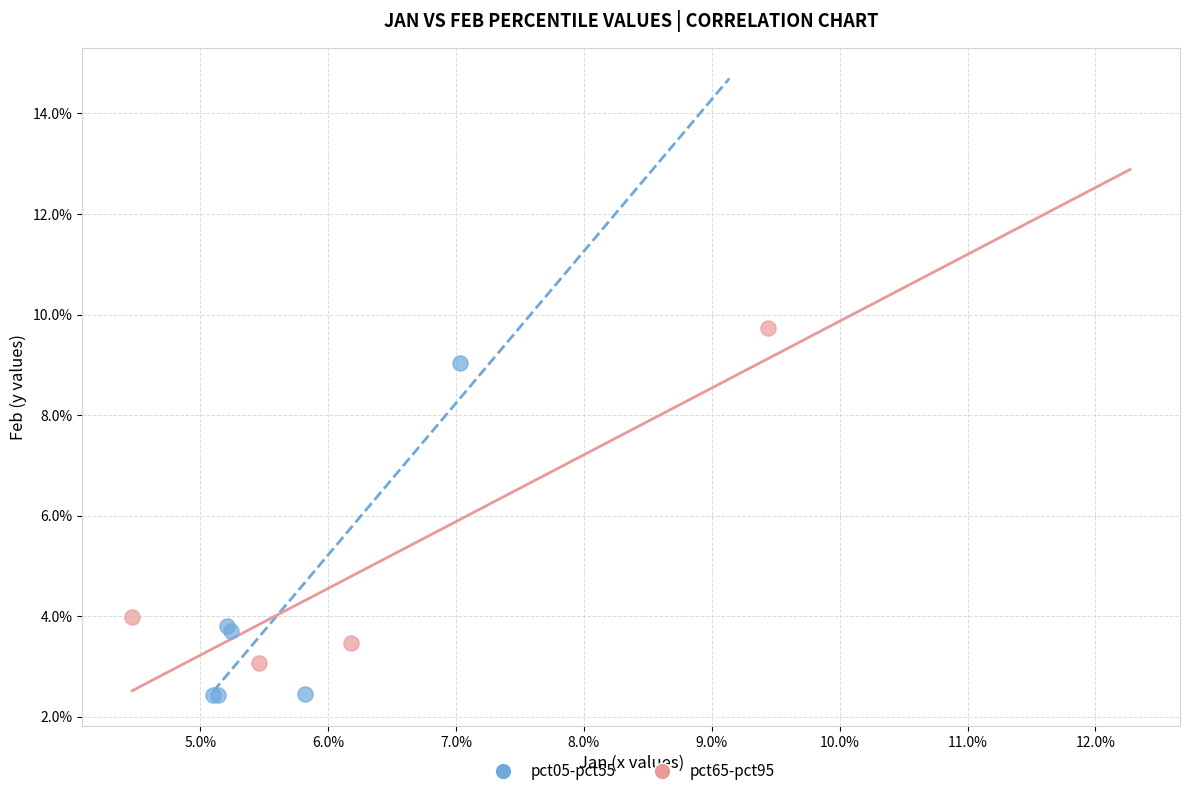

Which series reaches the maximum Y coordinate?

pct65-pct95